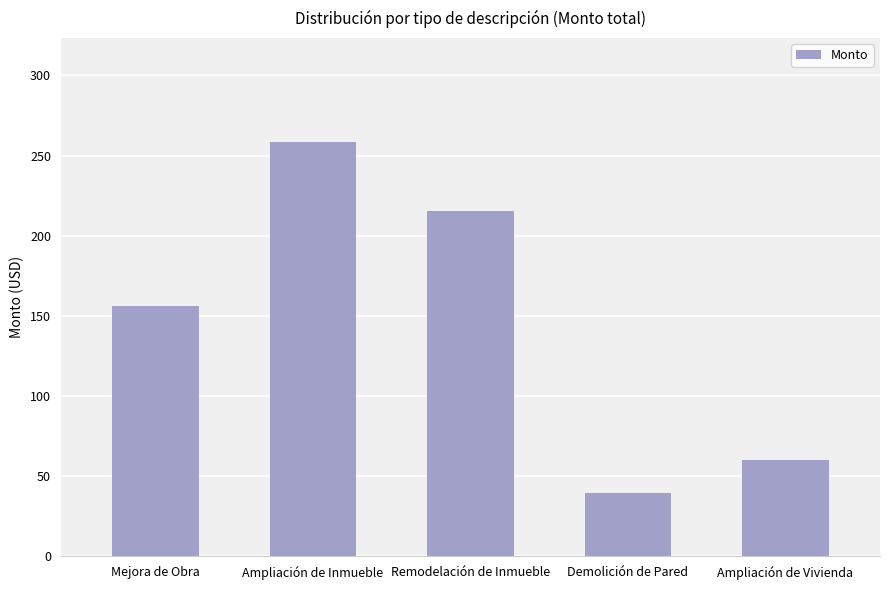

The chart shows a value of 60.2 at Ampliación de Vivienda. True or false?

True